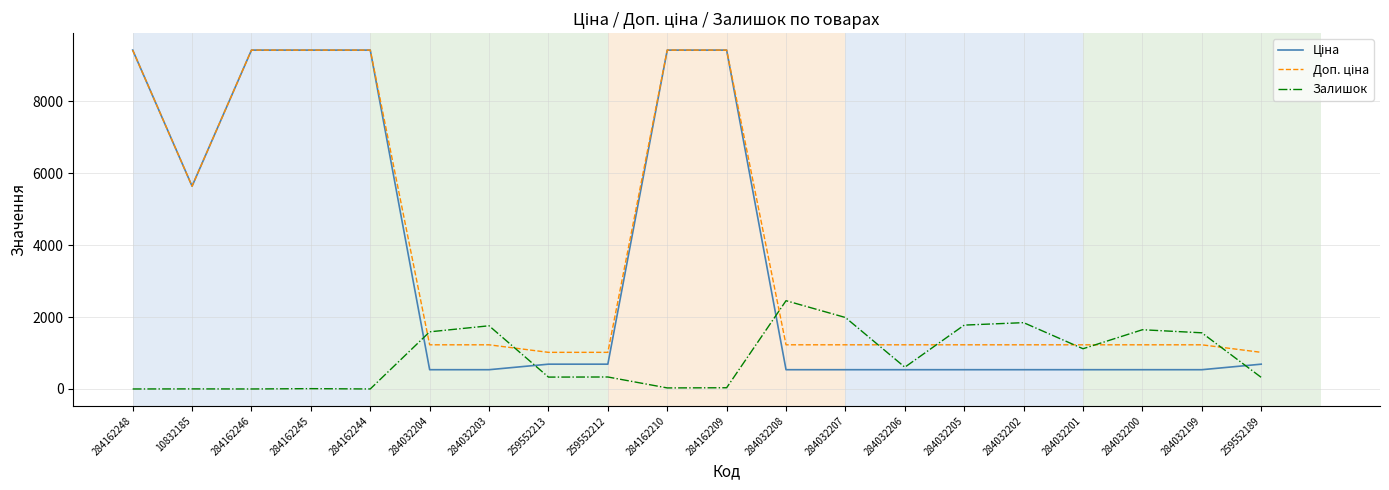

What is the greatest value displayed?

9416.9